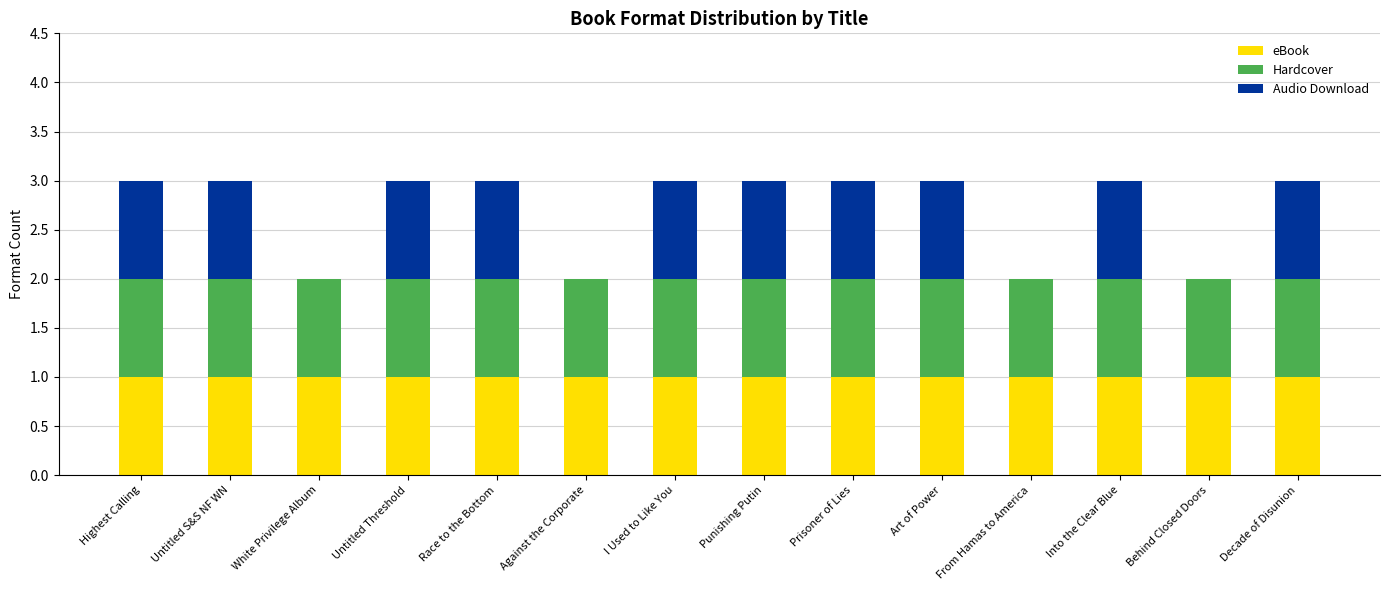

The eBook series shows 1 at Race to the Bottom. True or false?

True